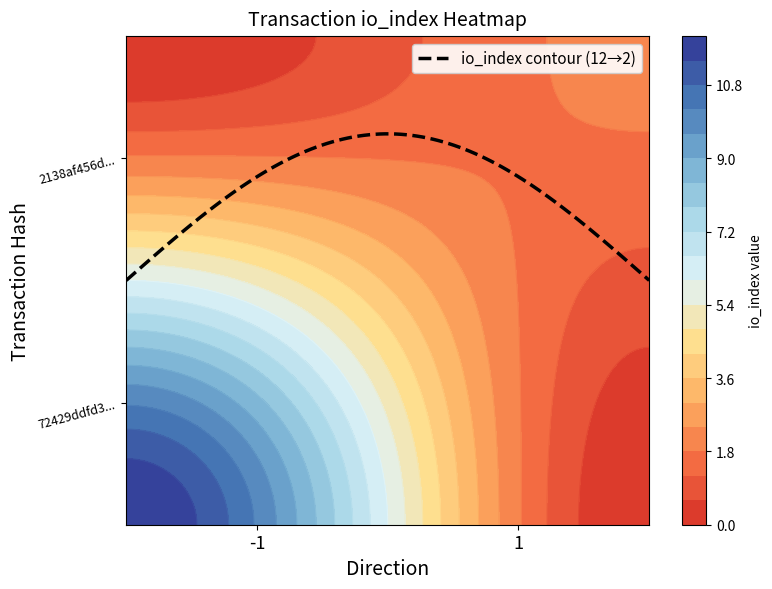

What is the difference between the maximum and minimum values in the 72429ddfd3175852d6f7ca4cba1b4dcefa67149 series?

13